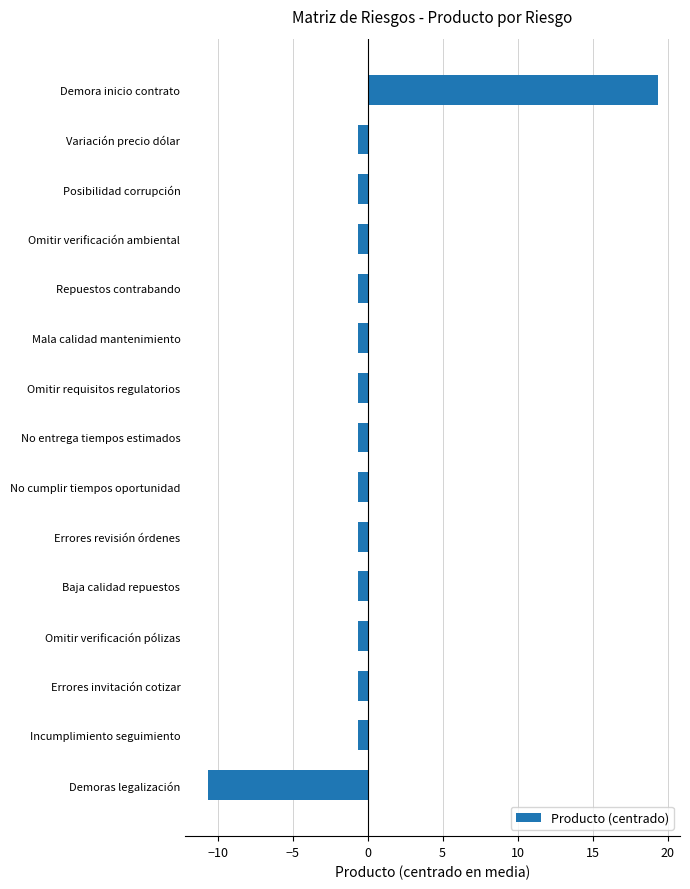

What value does the data have at No cumplir tiempos oportunidad?

-0.7